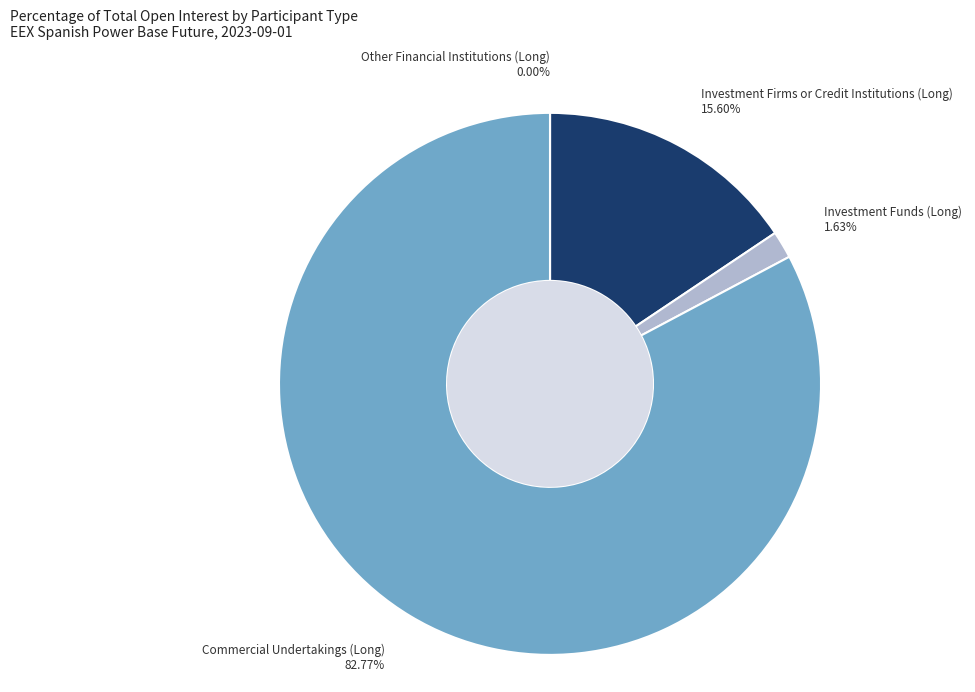

To the nearest percent, what is the difference between the Investment Firms or Credit Institutions (Long) and Other Financial Institutions (Long) slice percentages?

16%